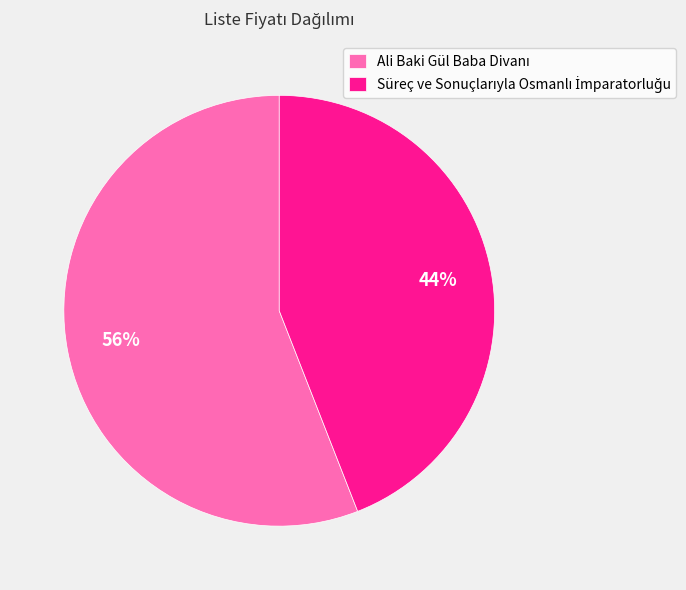

To the nearest percent, what is the average slice percentage?

50%